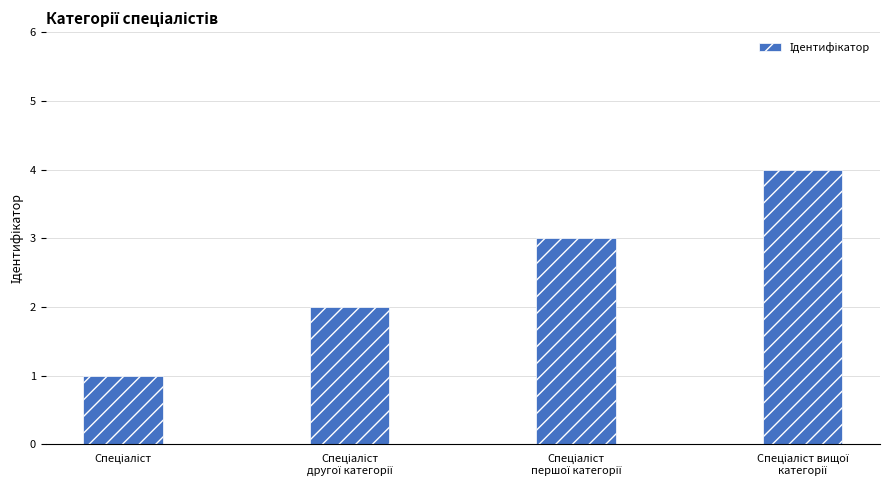

What is the maximum value shown in the chart?

4